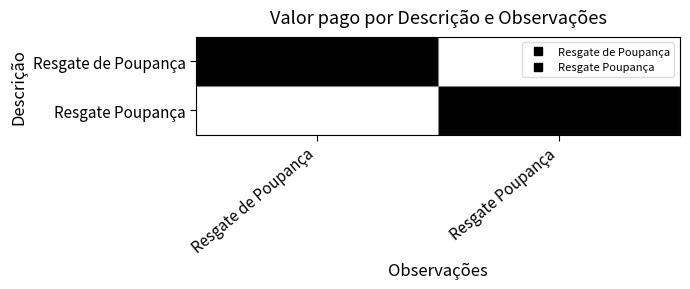

At which category is the sum across all series the highest?

Resgate de Poupança